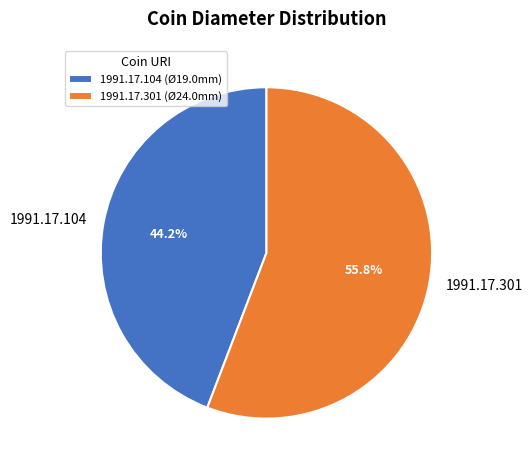

To the nearest percent, what portion does 1991.17.301 represent?

56%